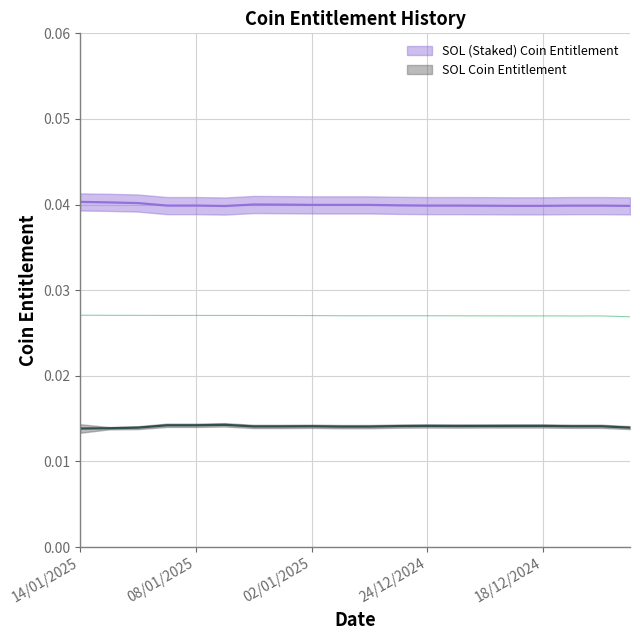

Does the chart have visible grid lines?

Yes